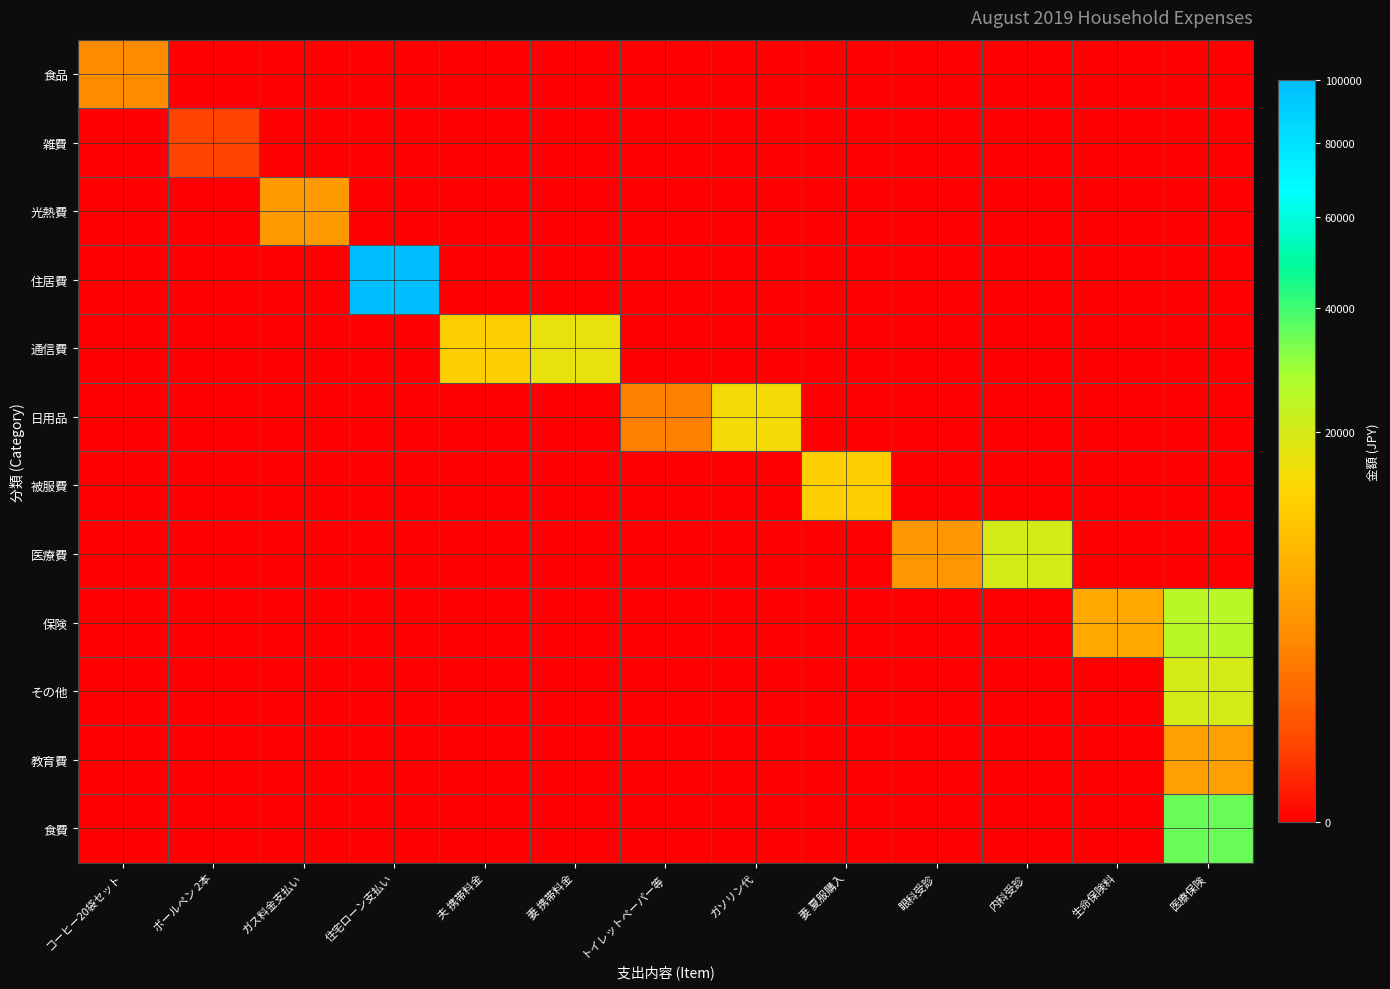

Which series has the largest total across all categories?

住居費